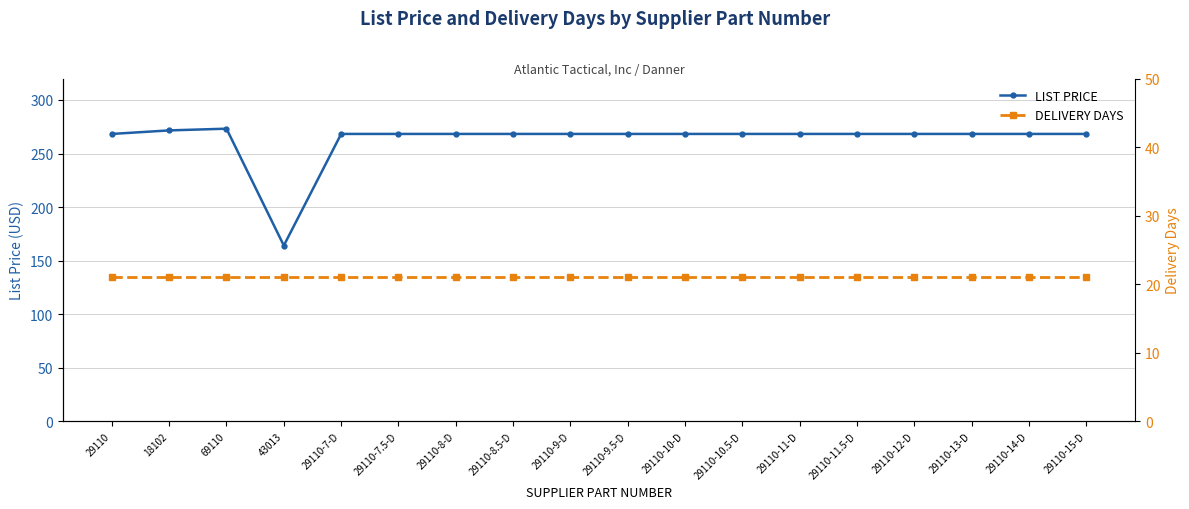

What is the approximate value of DELIVERY DAYS at 29110-8.5-D?

21.0